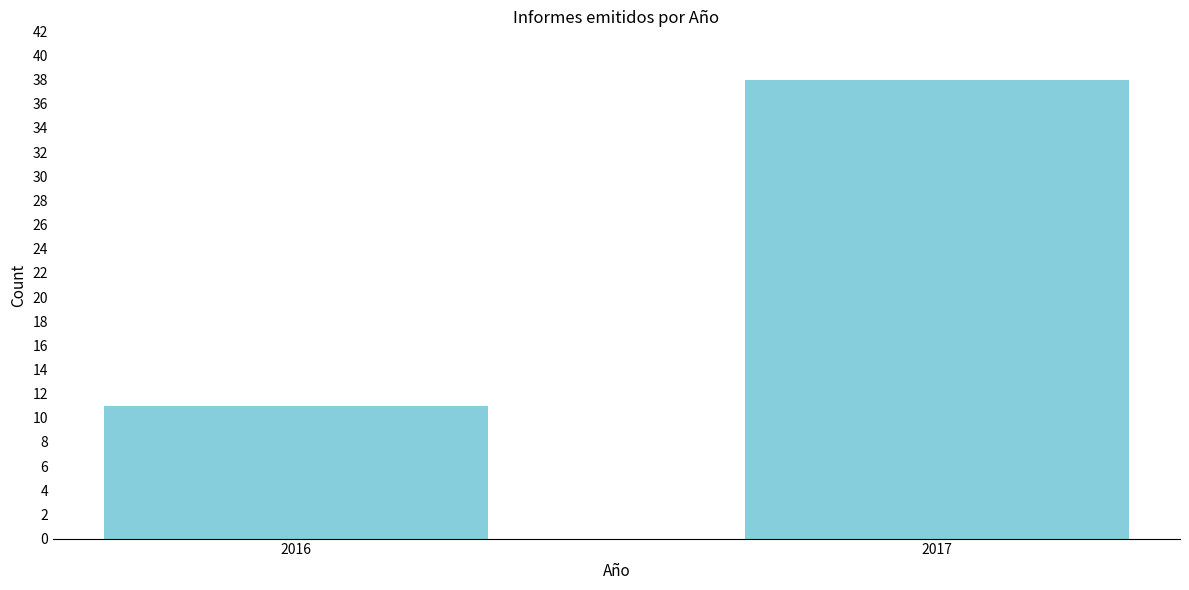

Reading left to right, transcribe all the data shown in this chart.

11	38